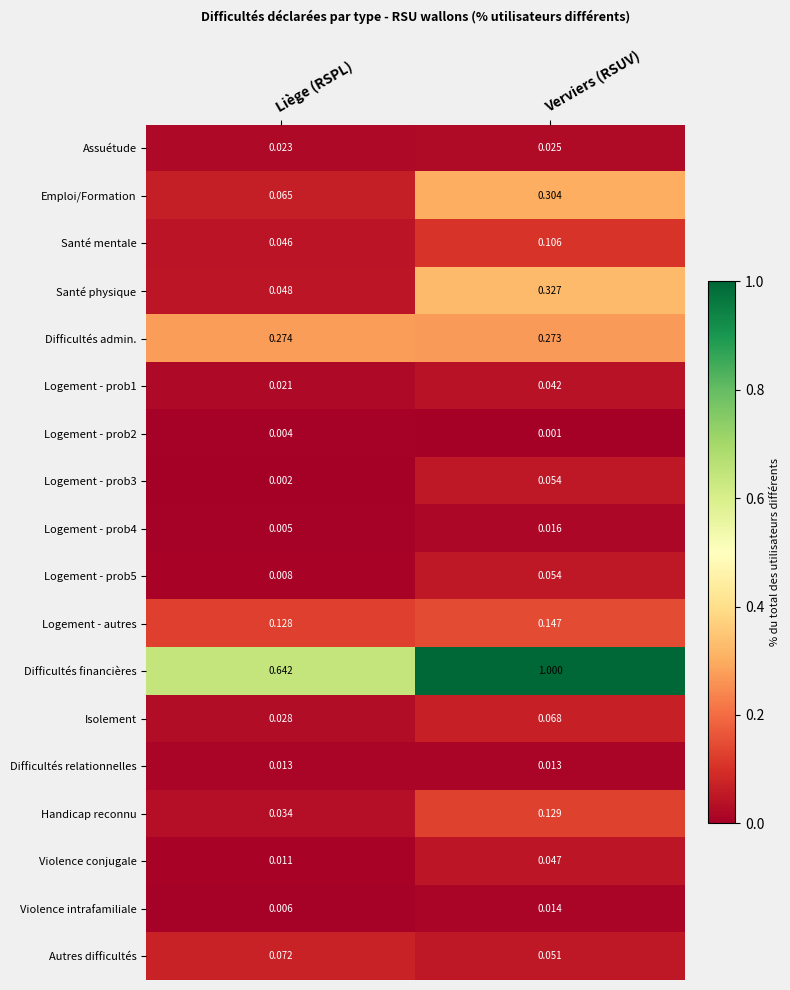

Which series has the widest spread of values?

Difficultés financières